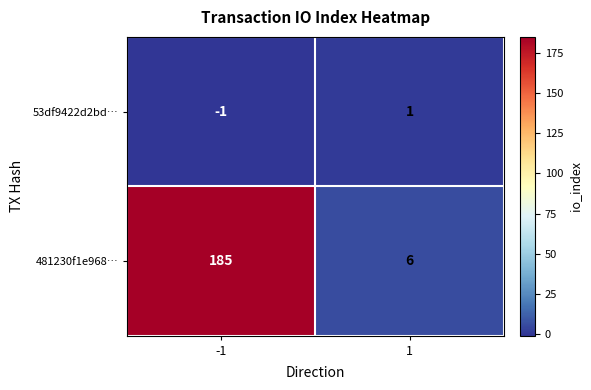

What is the difference between the highest and lowest values at 1?

5